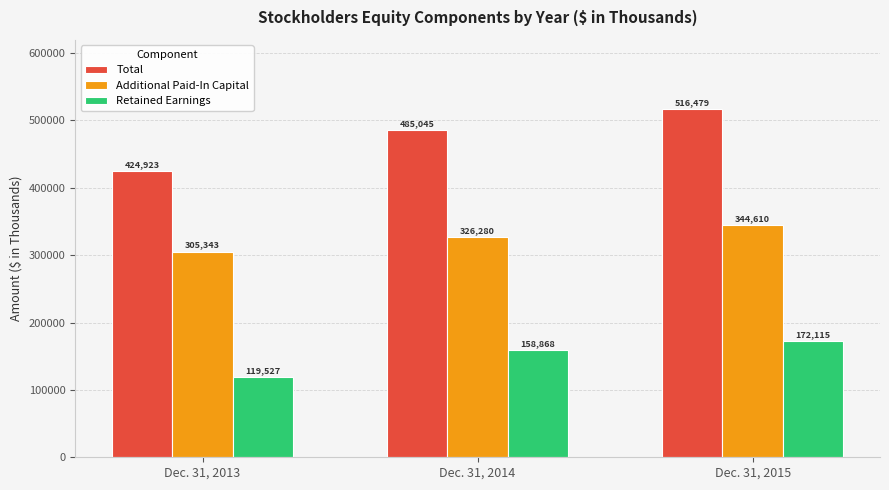

What is the value of the Total bar at the 1st from the left?

424923